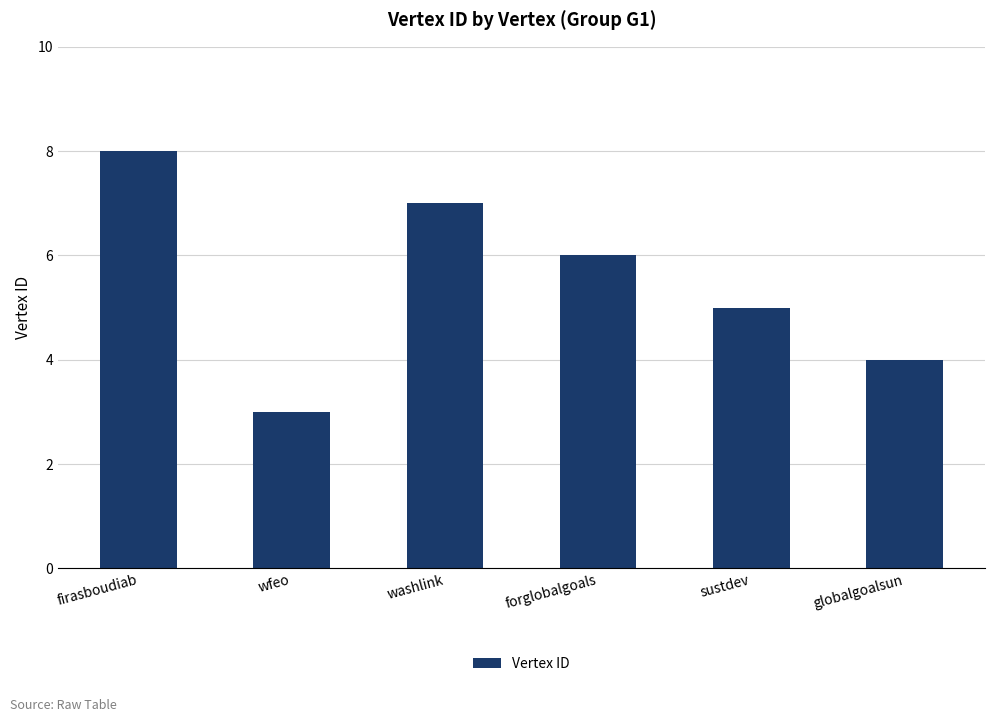

How many series are shown in this chart?

1